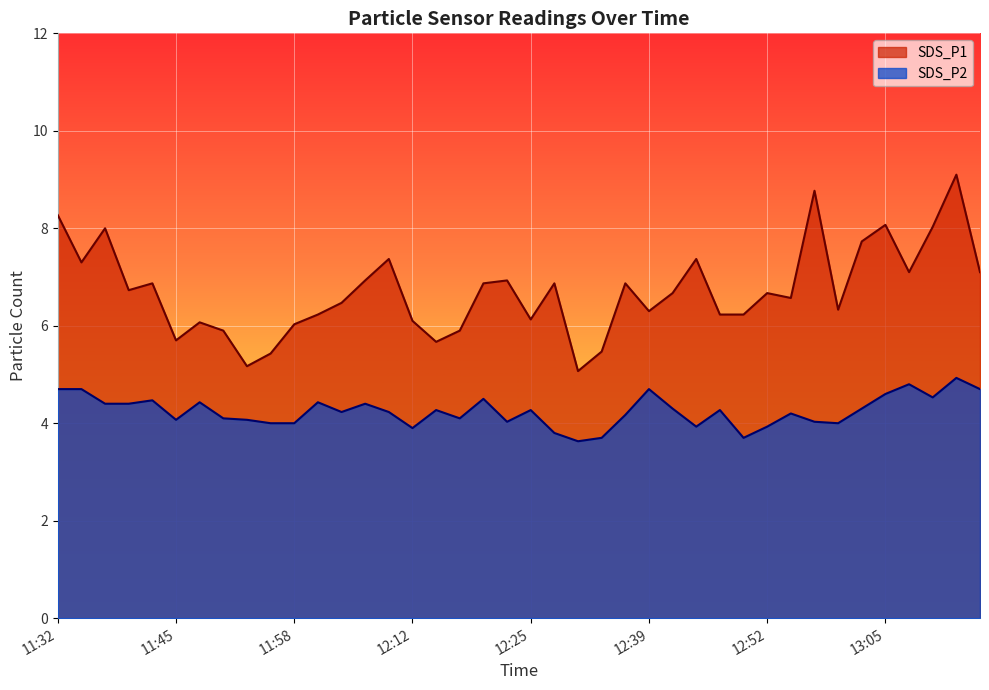

At how many categories does at least one series exceed 4?

40